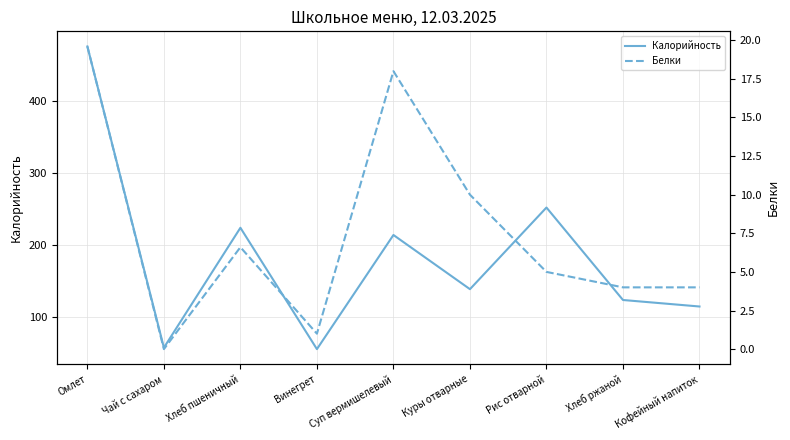

At which category does Калорийность reach its first local valley?

Чай с сахаром